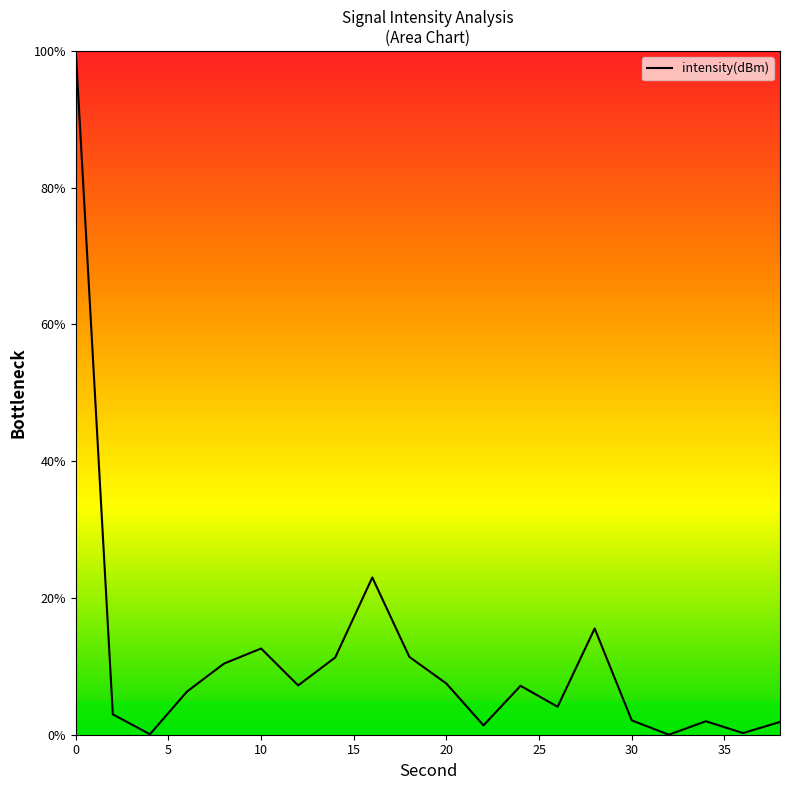

What is the difference between the maximum and minimum values?

100.0